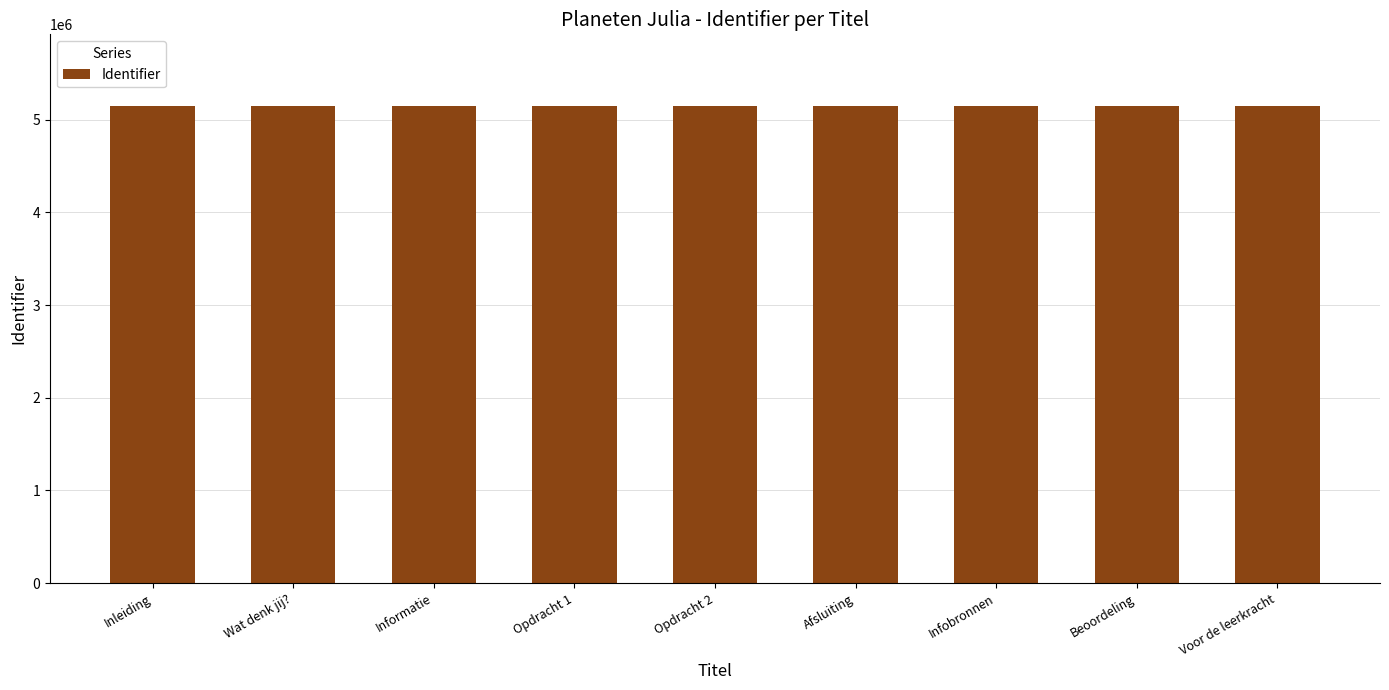

How many data points are less than 5148217?

4